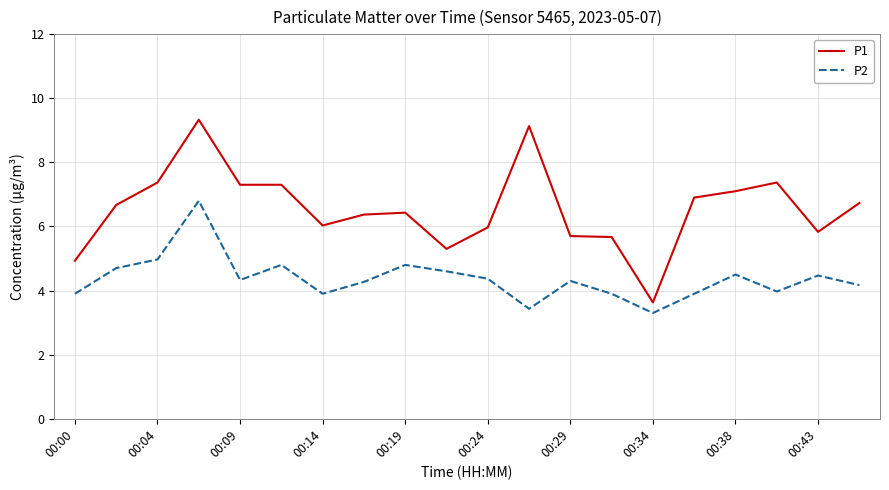

Which series has the largest total across all categories?

P1